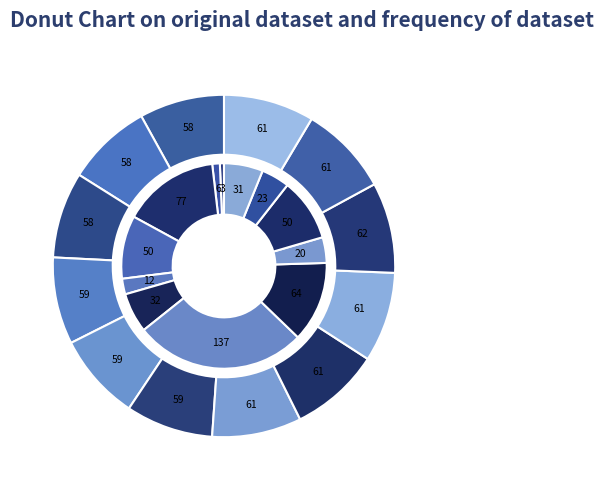

How many slices are in this pie chart?

12